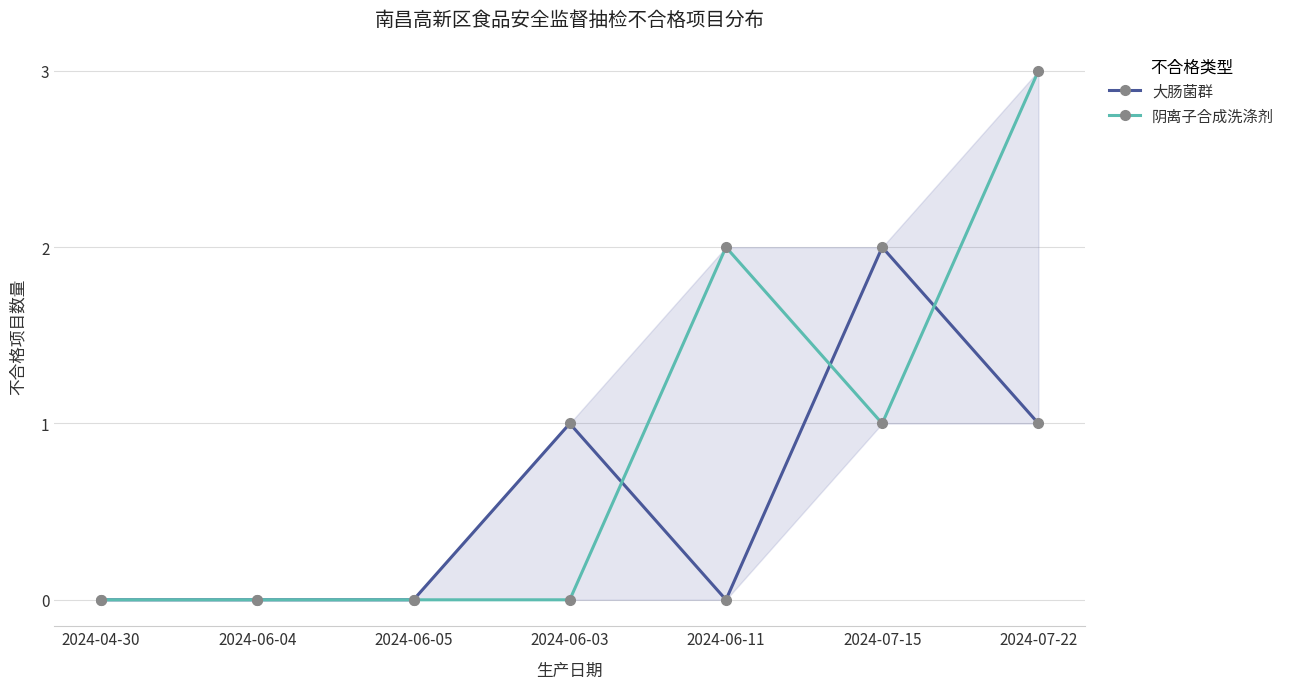

What is the difference between the maximum and minimum values in the 大肠菌群 series?

2